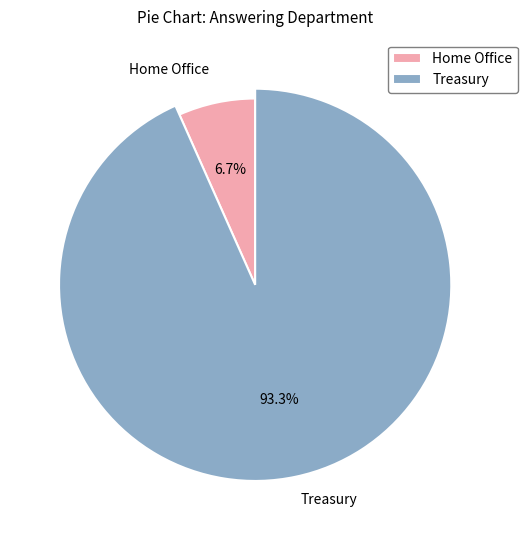

How many segments does this pie chart have?

2